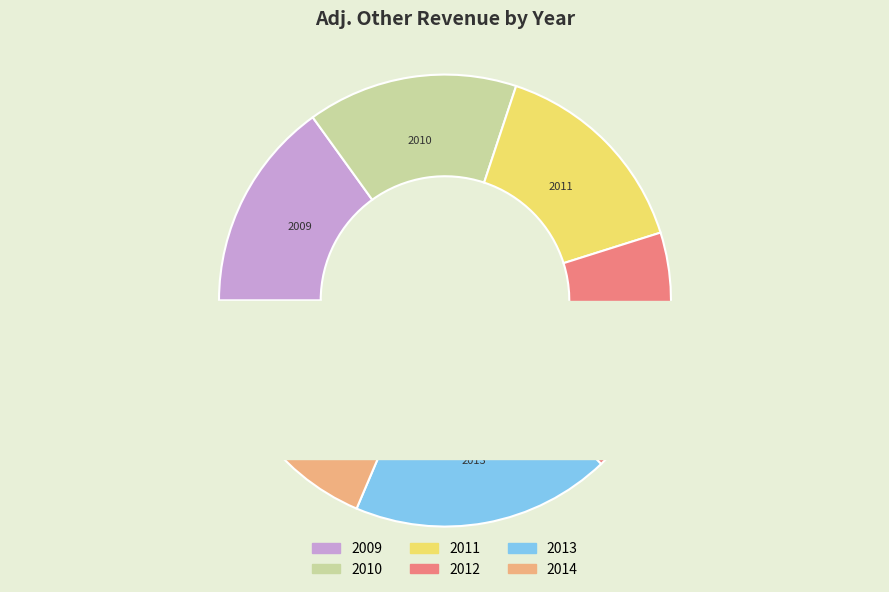

What is the total percentage of 2010 and 2011?

30.1%